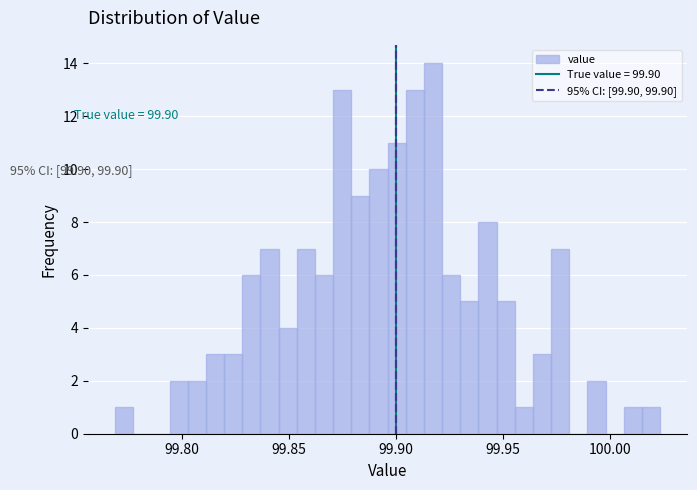

Read against the x-axis, roughly where is the centre of the tallest bar?

99.915